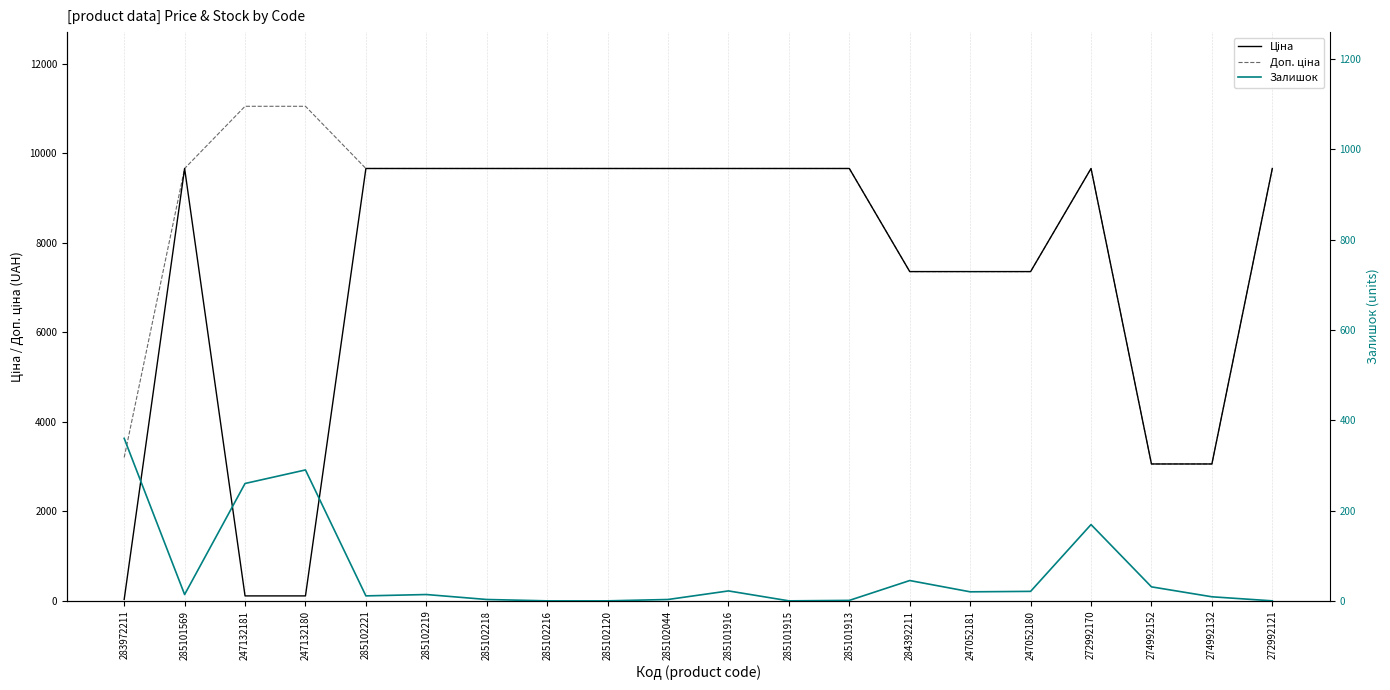

Which label corresponds to the smallest value in the chart?

285102216